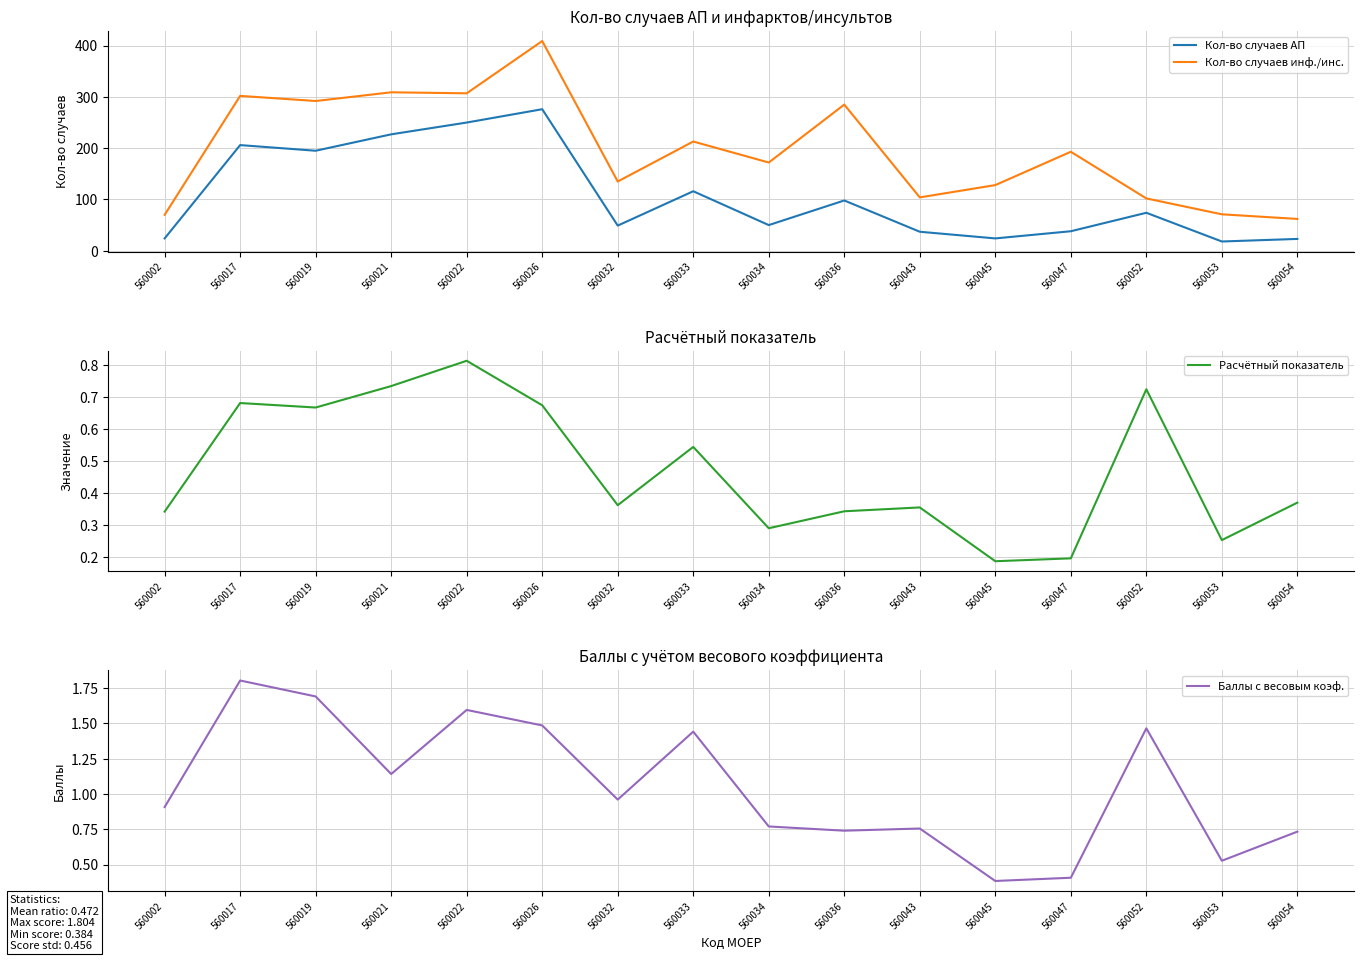

Reading left to right, extract all data points from this chart.

Кол-во случаев АП: 24.0	206.0	195.0	227.0	250.0	276.0	49.0	116.0	50.0	98.0	37.0	24.0	38.0	74.0	18.0	23.0
Кол-во случаев инф./инс.: 70.0	302.0	292.0	309.0	307.0	409.0	135.0	213.0	172.0	285.0	104.0	128.0	193.0	102.0	71.0	62.0
Расчётный показатель: 0.3	0.7	0.7	0.7	0.8	0.7	0.4	0.5	0.3	0.3	0.4	0.2	0.2	0.7	0.3	0.4
Баллы с весовым коэф.: 0.9	1.8	1.7	1.1	1.6	1.5	1.0	1.4	0.8	0.7	0.8	0.4	0.4	1.5	0.5	0.7